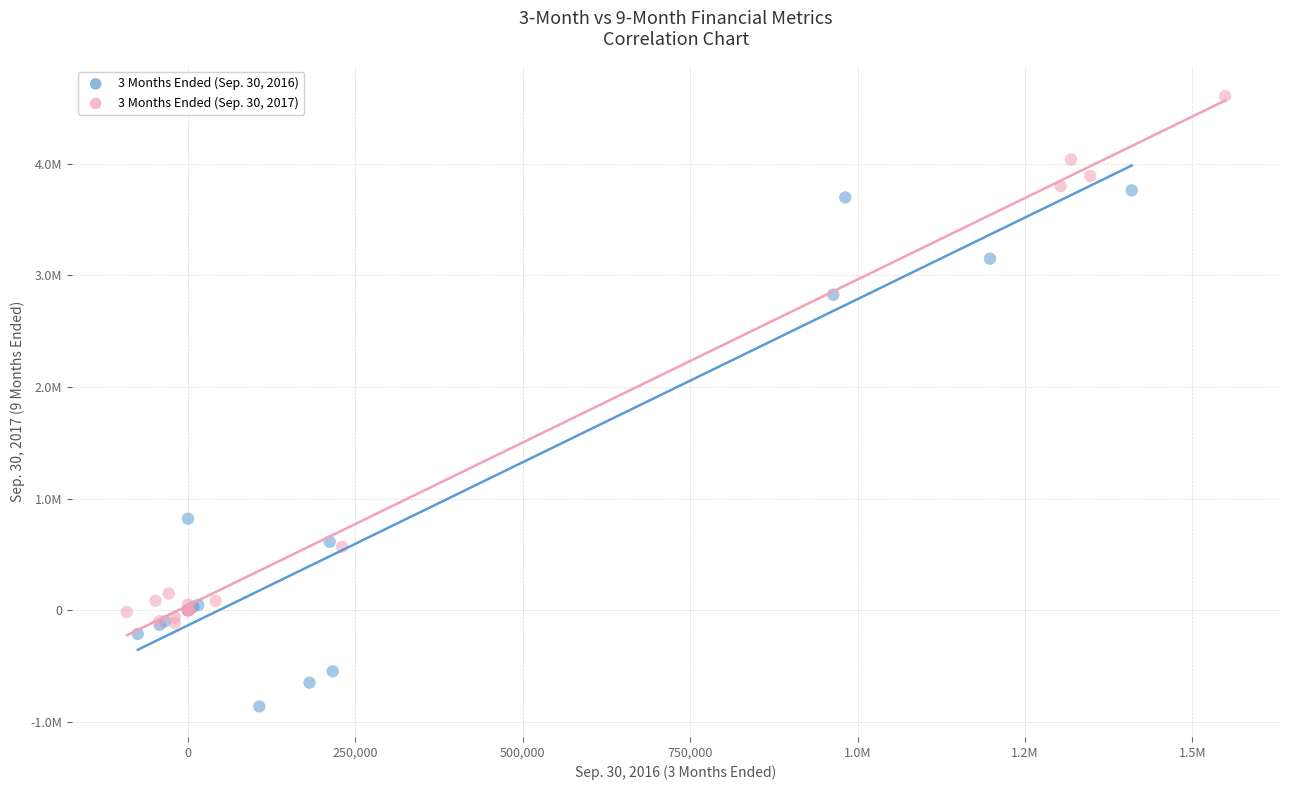

Which series contains the lowest Y value?

3 Months Ended (Sep. 30, 2016)